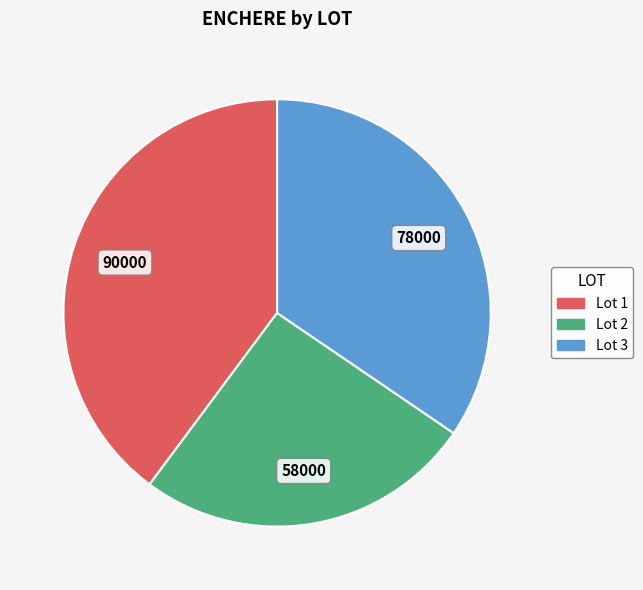

Does any single category account for the majority?

No